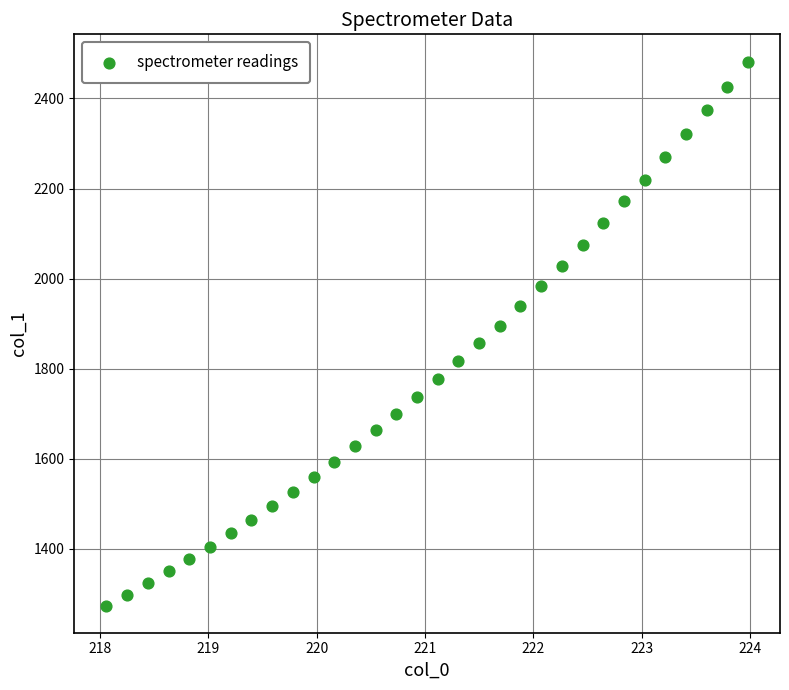

What is the range of Y values (max minus min)?

1207.7